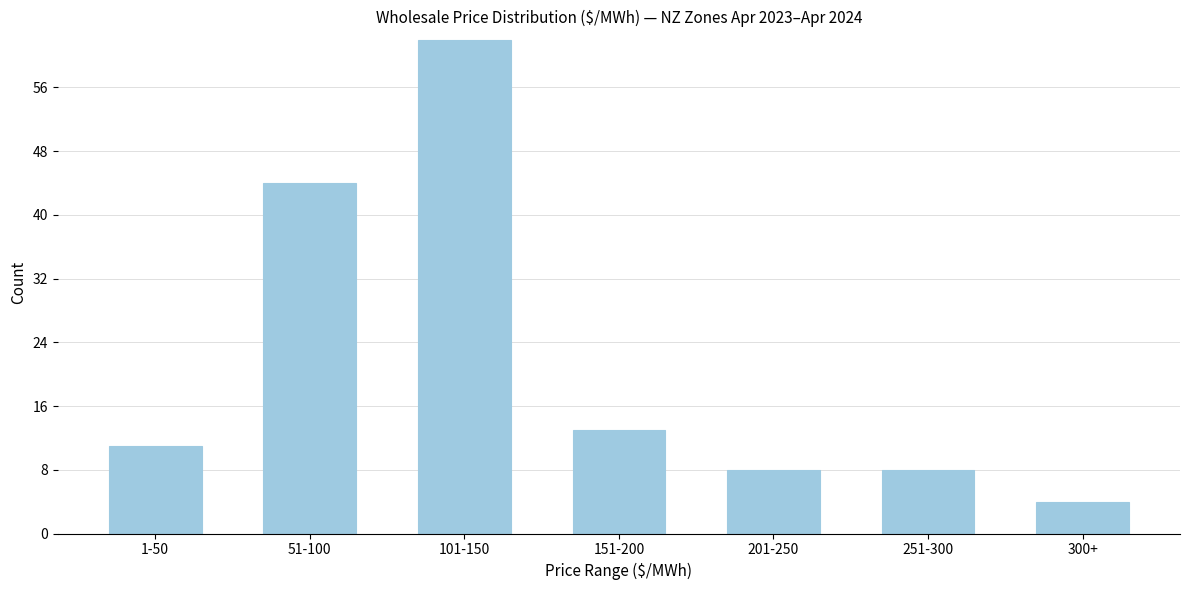

Reading left to right, what are all the values shown in this chart?

1-50=11	51-100=44	101-150=62	151-200=13	201-250=8	251-300=8	300+=4